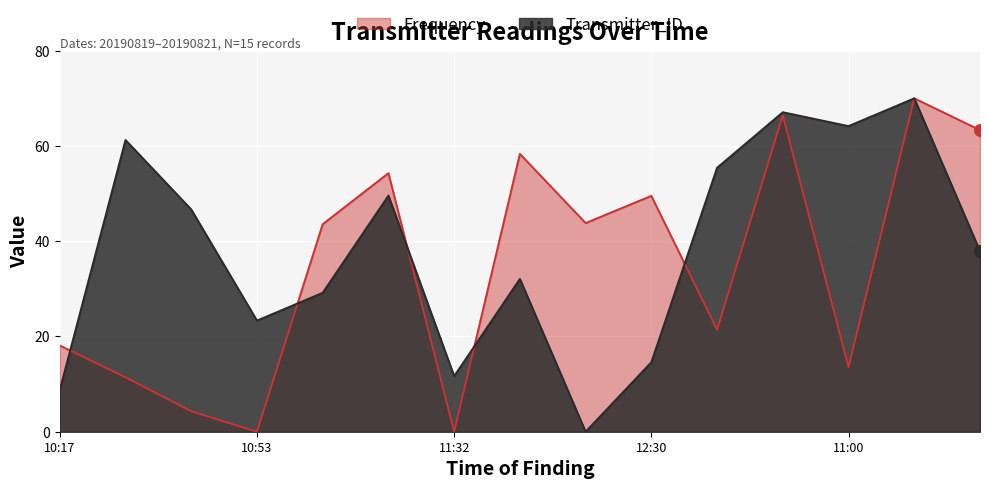

What are all the series names shown in the legend?

Frequency, Transmitter_ID